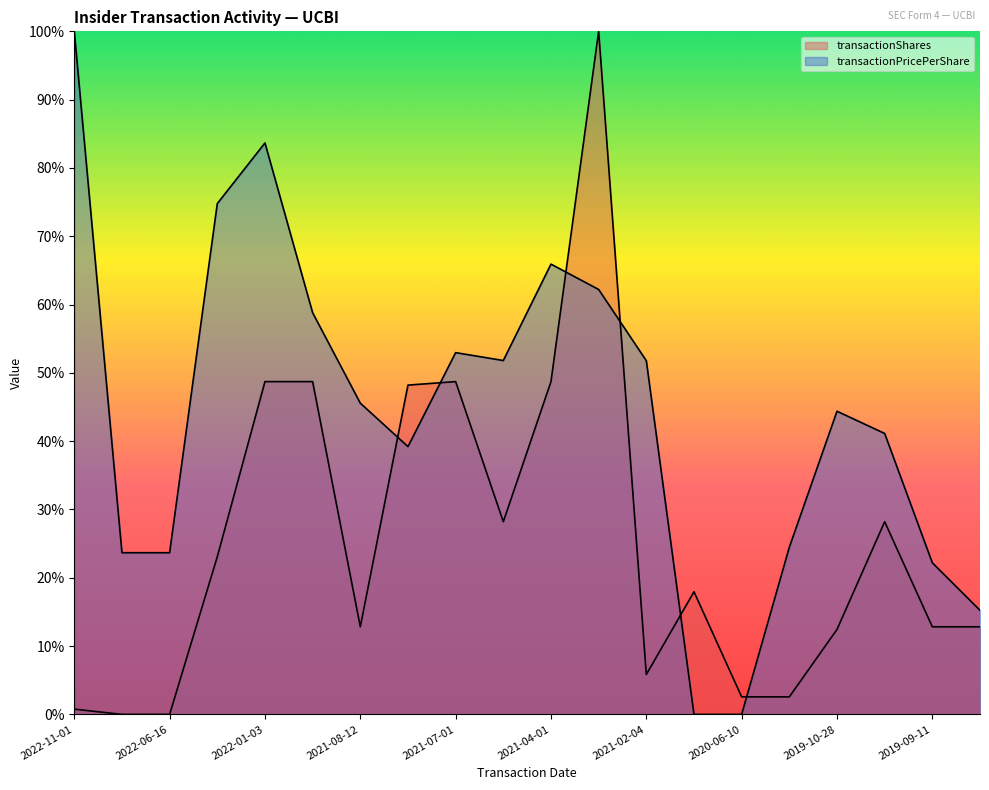

What is the difference between the transactionShares values at 2022-11-01 and 2019-09-09?

12.1